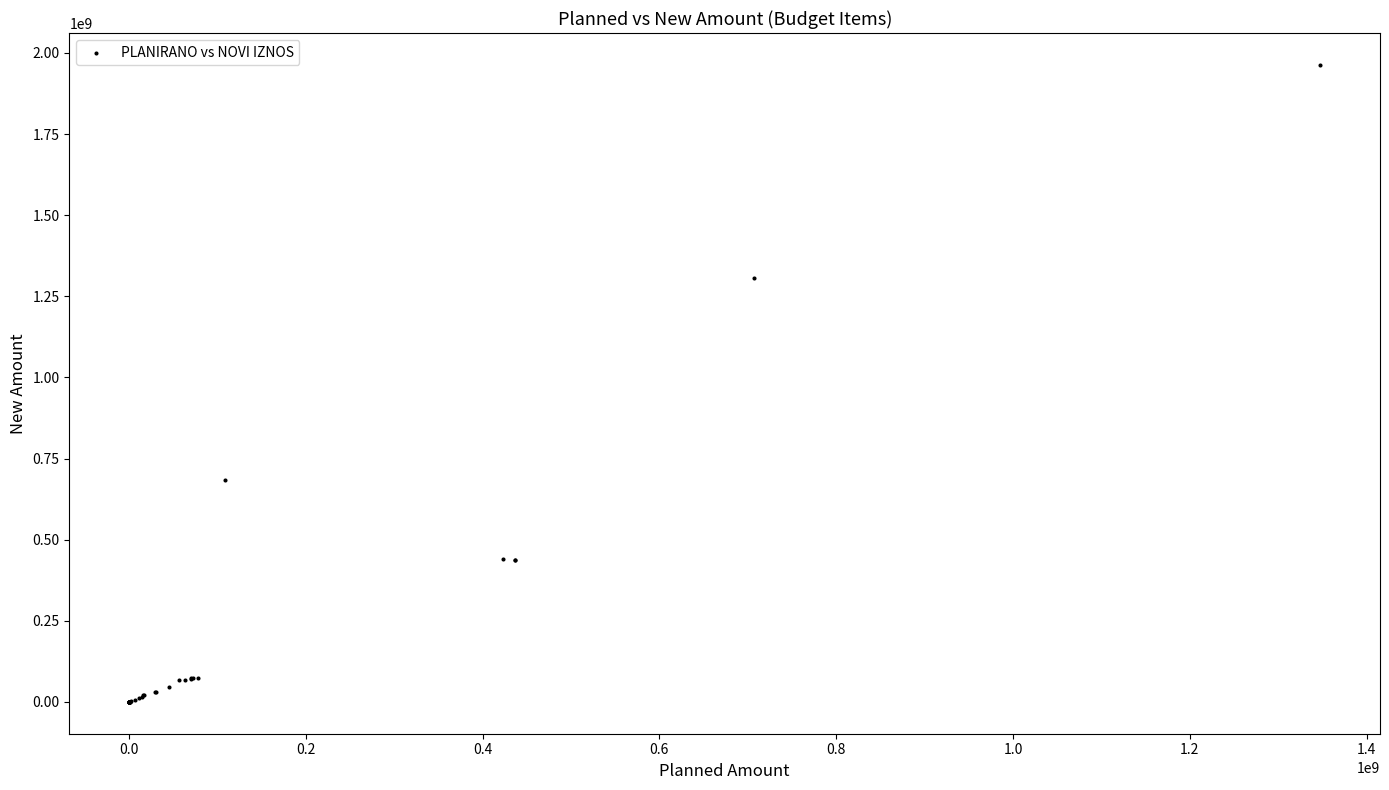

What Y value in the scatter plot is closest to 981705108?

683919012.4